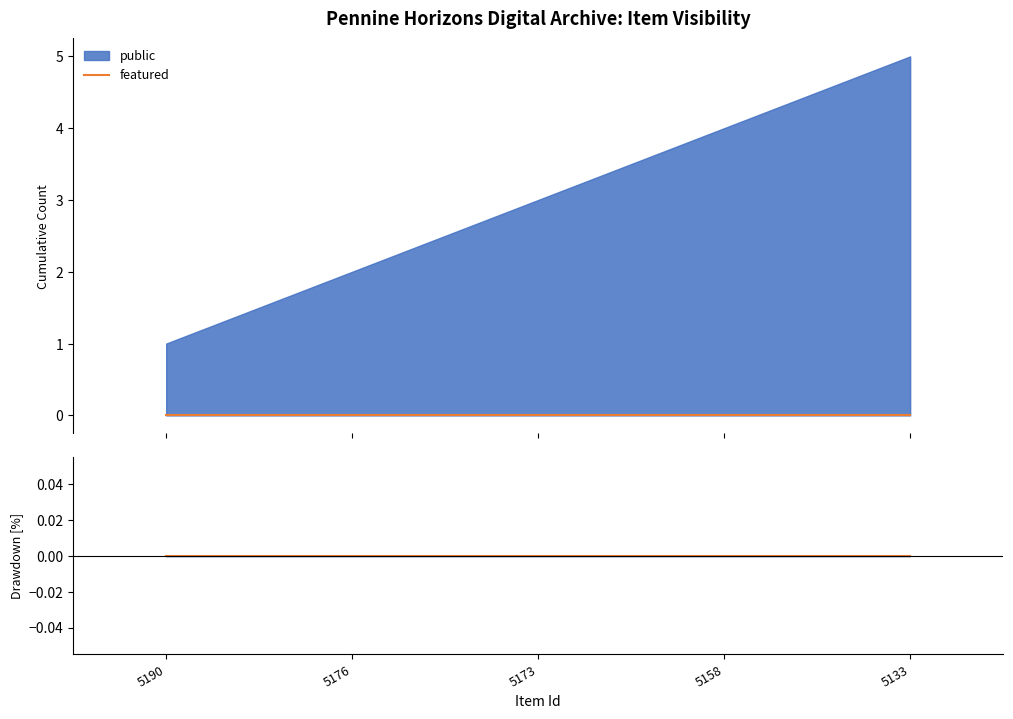

Rank the series at 5133 from lowest to highest value.

featured, public